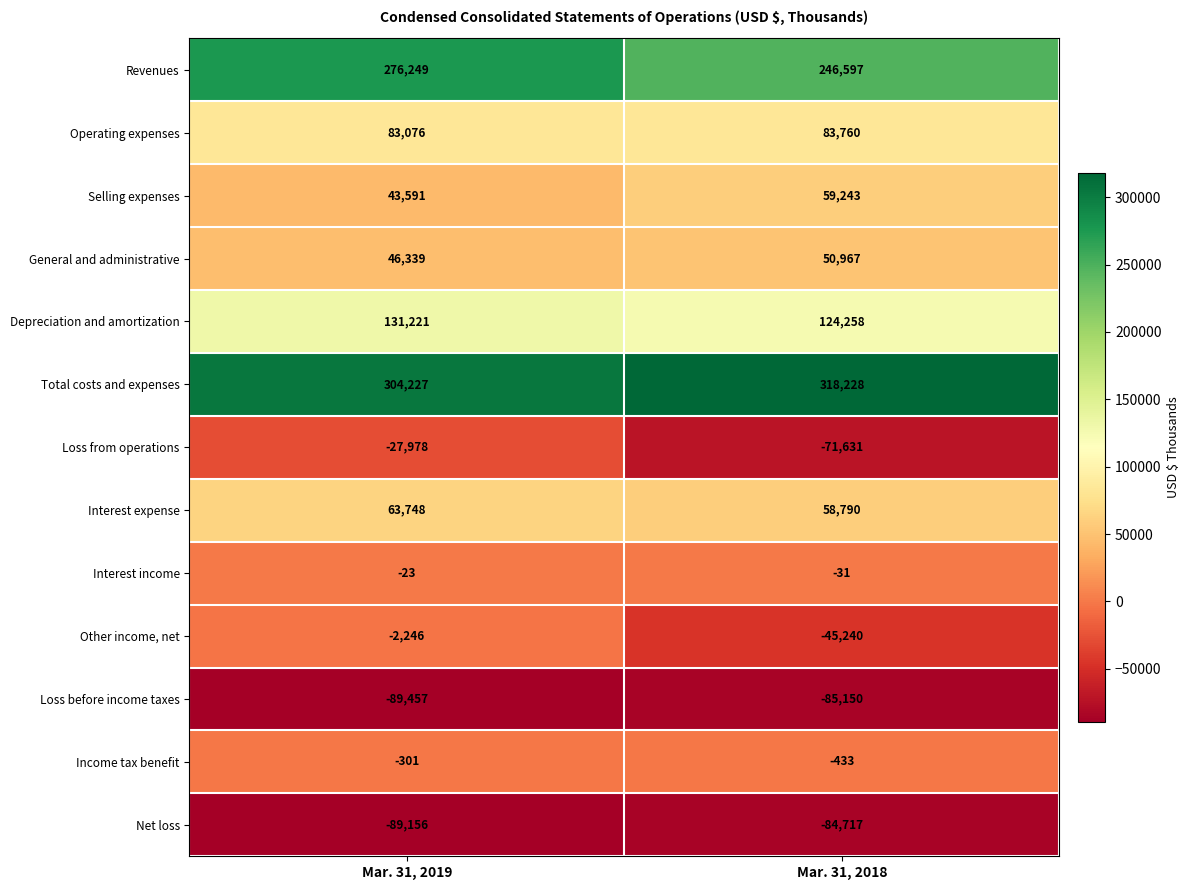

What is the total value across all series at Mar. 31, 2018?

654641